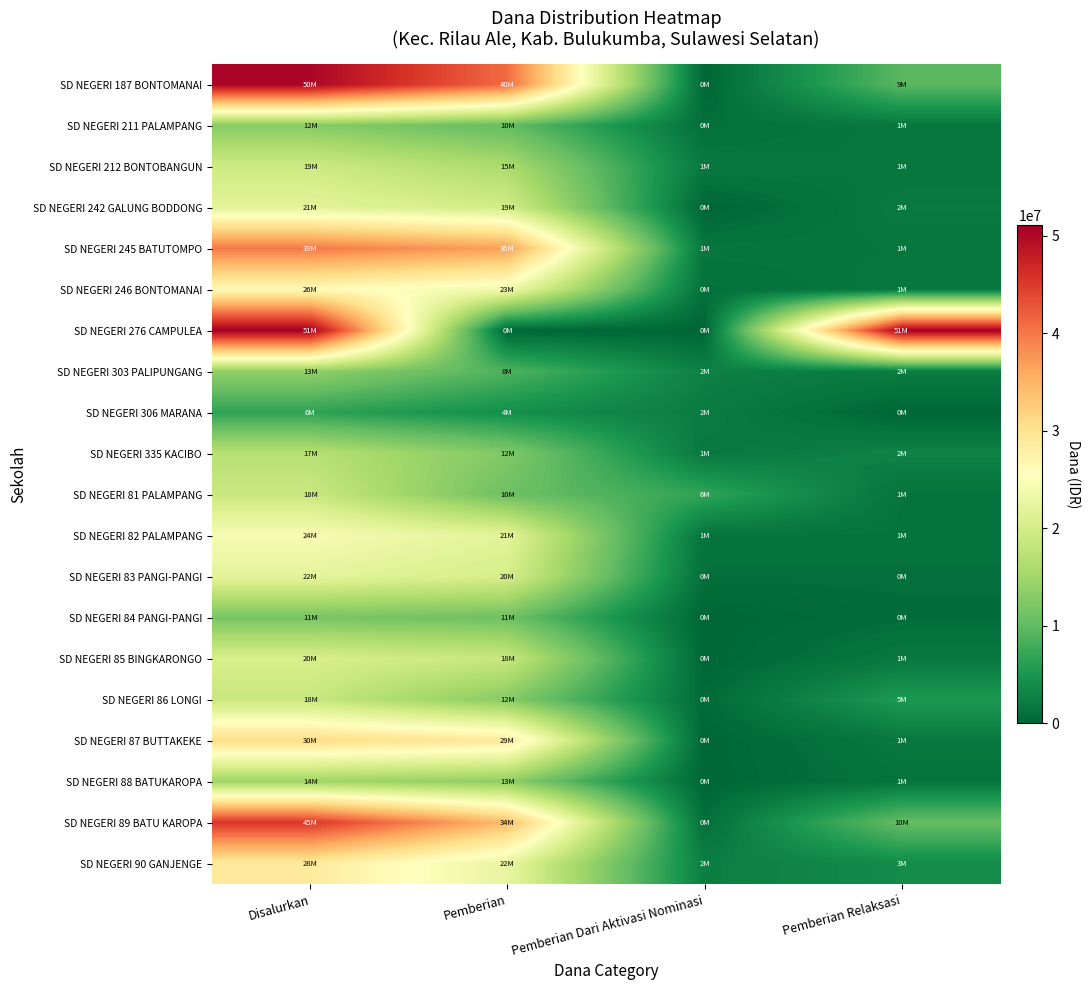

How many data points does each series have?

4